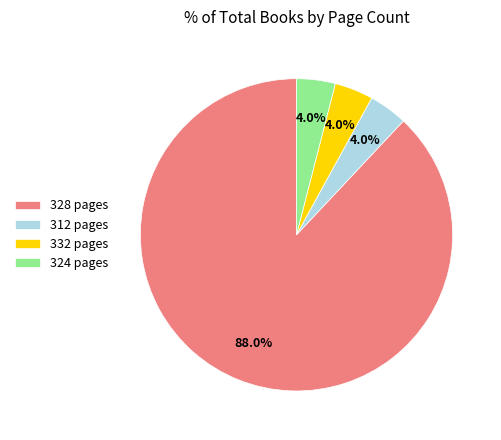

Combined, do 324 pages and 312 pages account for over 50%?

No